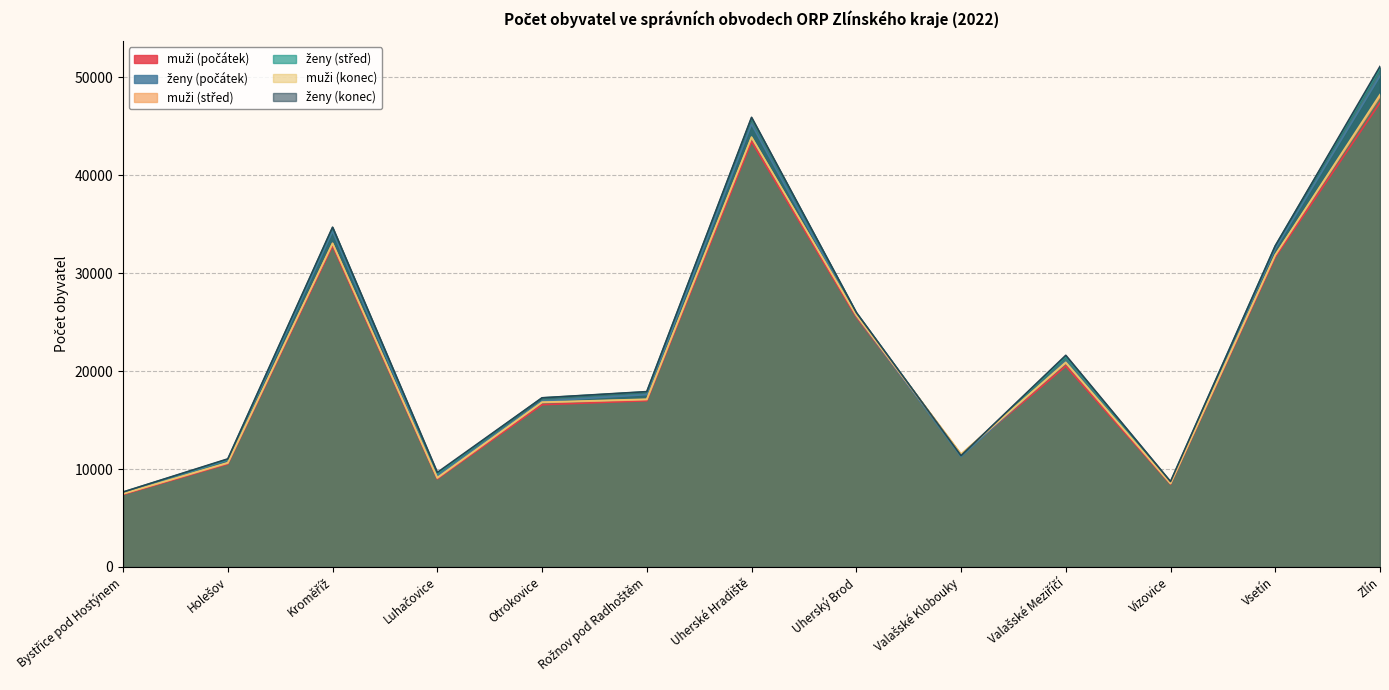

Which series has the largest range (max minus min)?

ženy (konec)